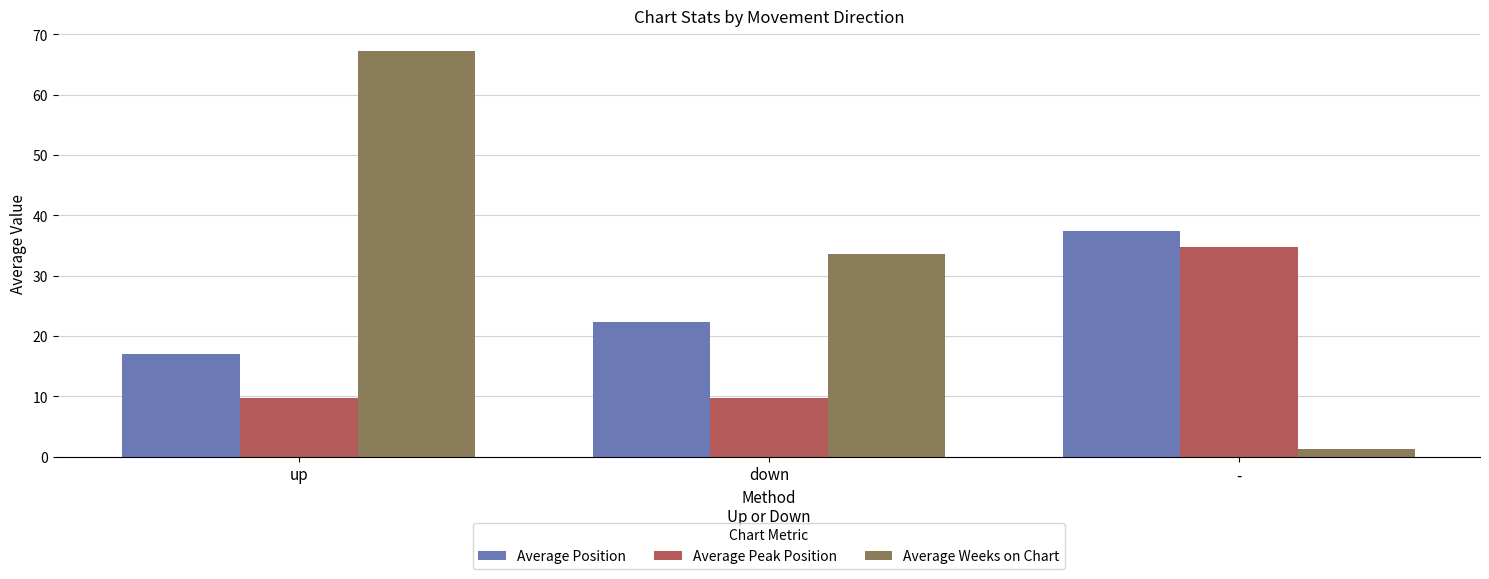

What is the difference between the maximum and minimum values in the Average Weeks on Chart series?

65.9